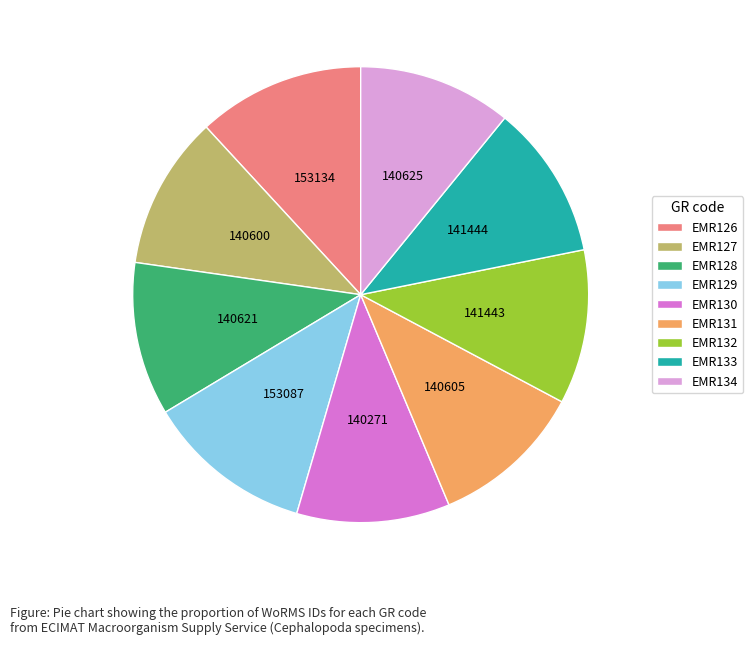

Approximately how many times larger is the value at EMR126 compared to EMR128?

1.1